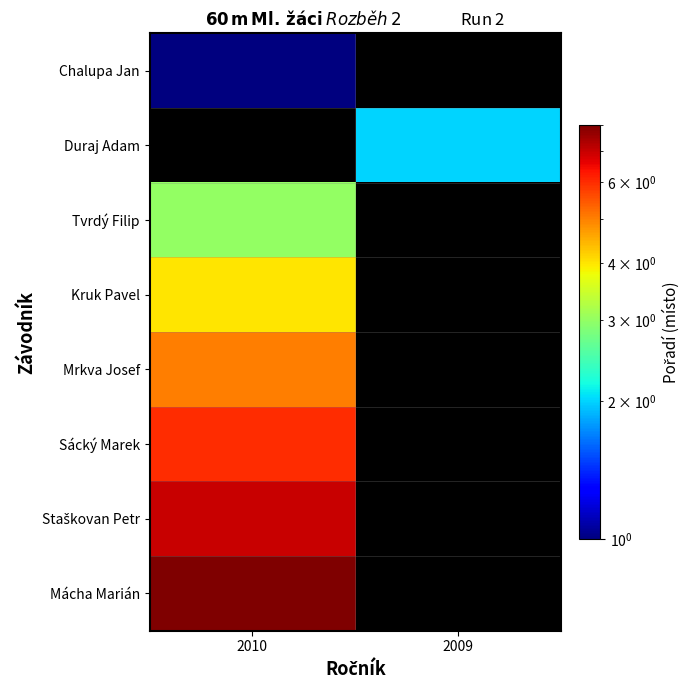

Which series has the largest range (max minus min)?

Chalupa Jan